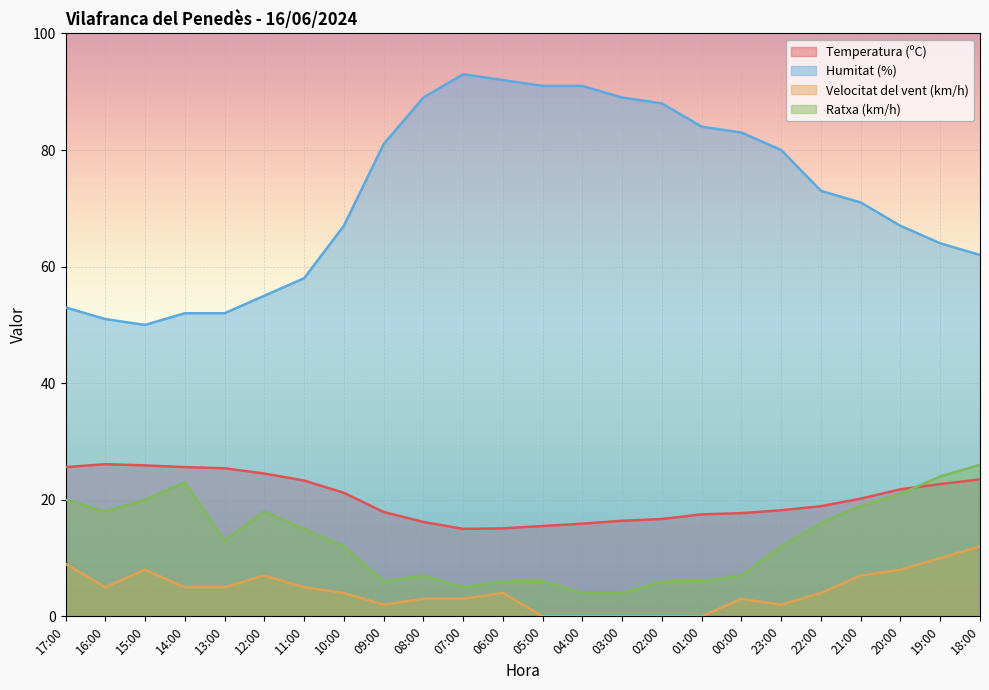

At how many categories does at least one series exceed 48?

24